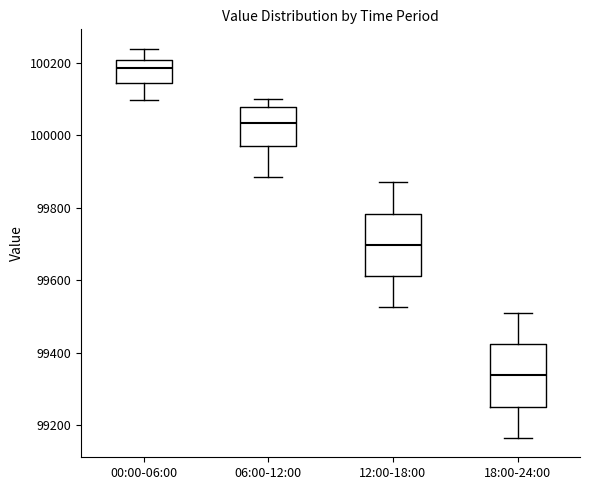

Which box has the lowest median line?

18:00-24:00